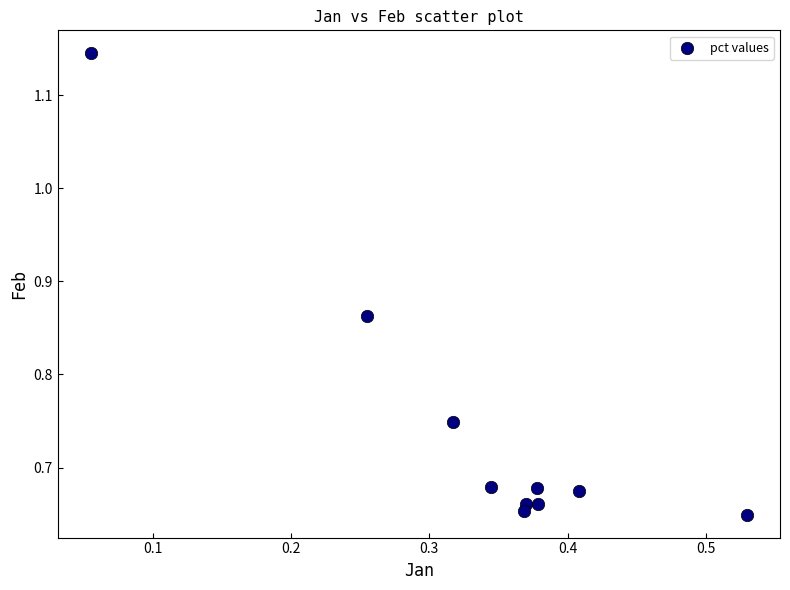

What is the average X value?

0.3